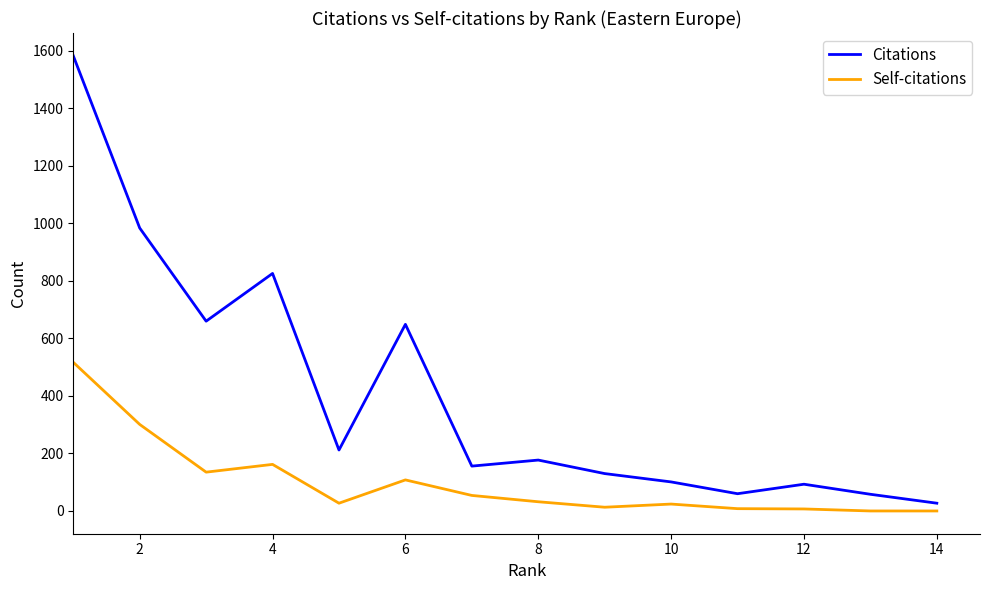

List the series in order of their peak value, lowest first.

Self-citations, Citations